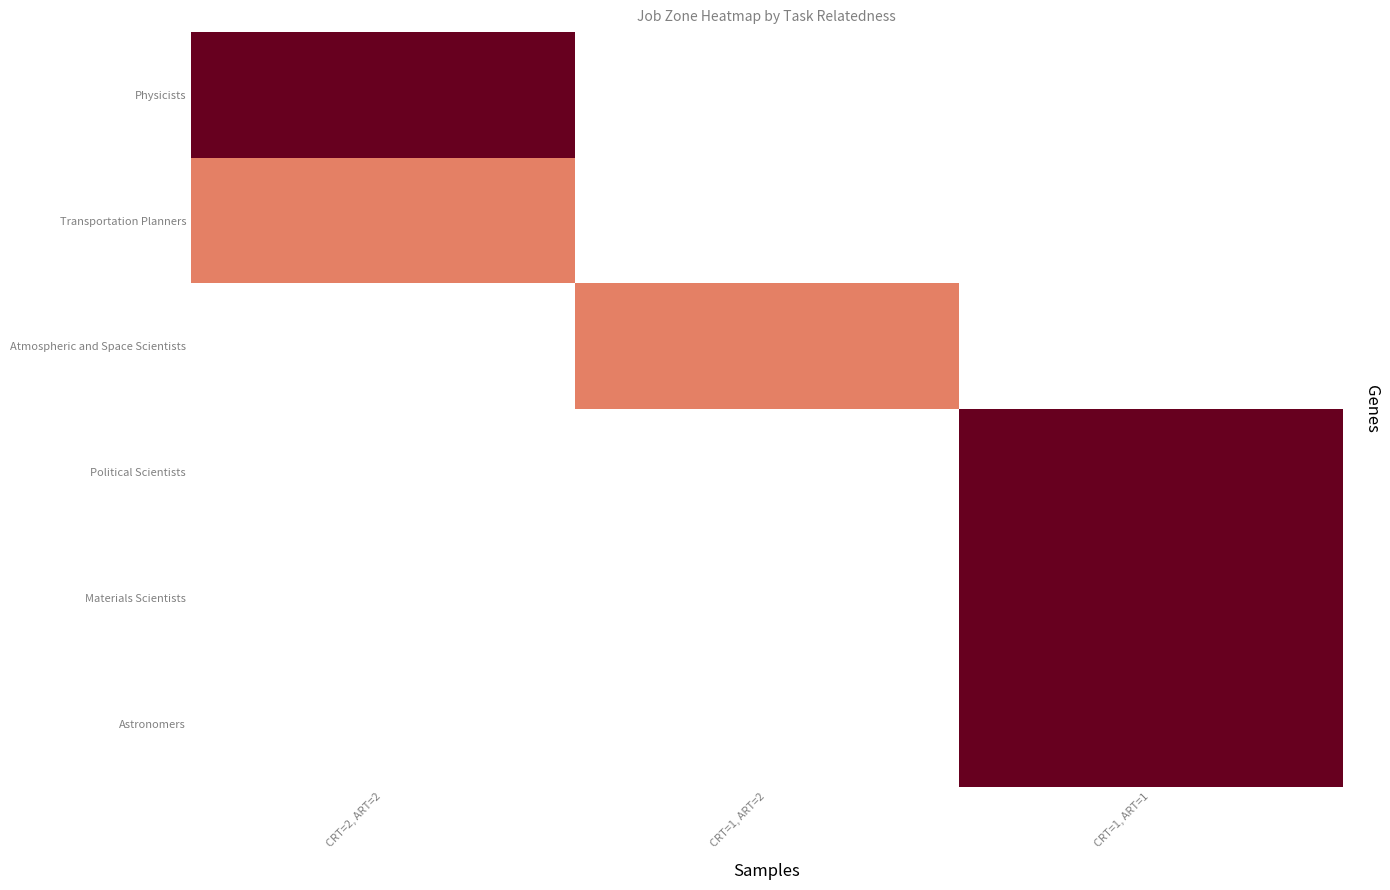

At how many categories does at least one series exceed 4?

2